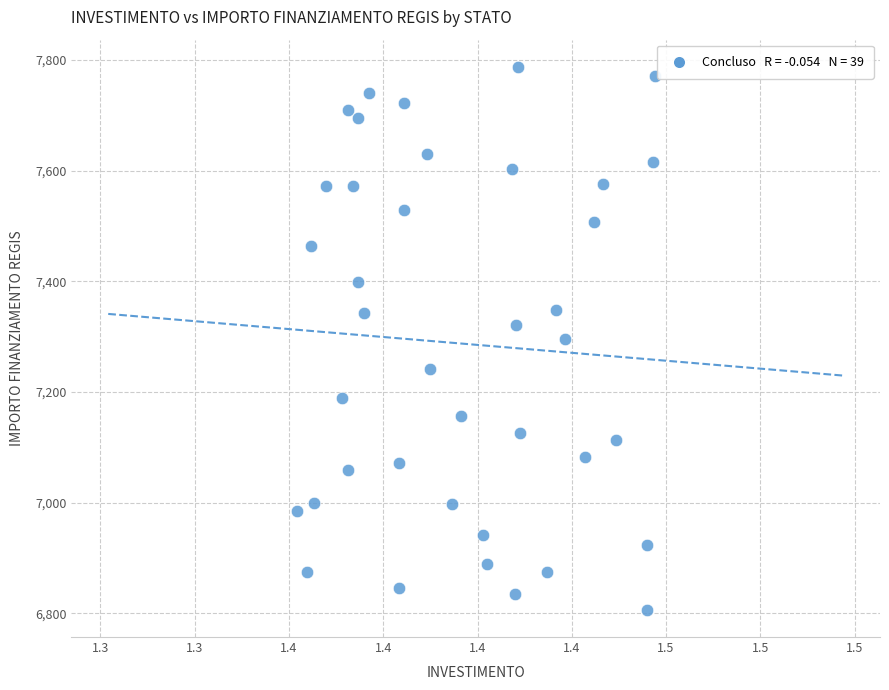

What is the range of Y values (max minus min)?

981.4